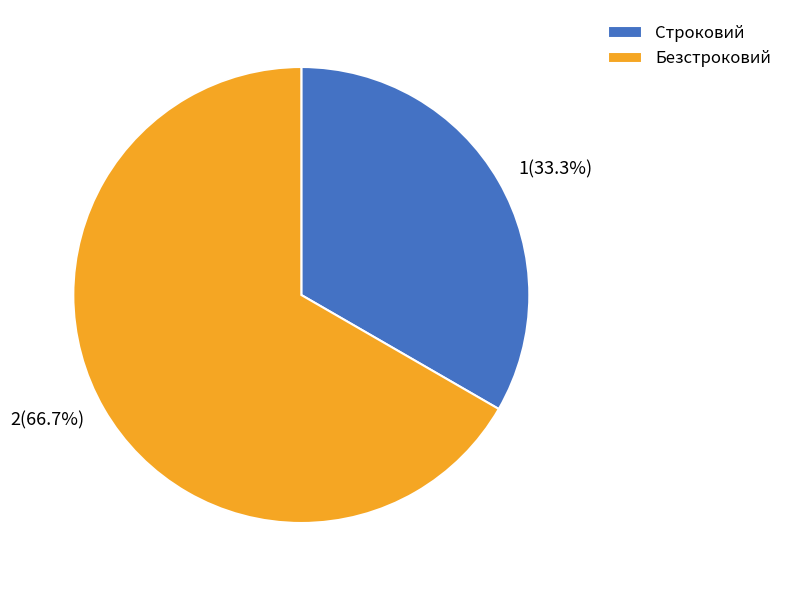

How many segments does this pie chart have?

2